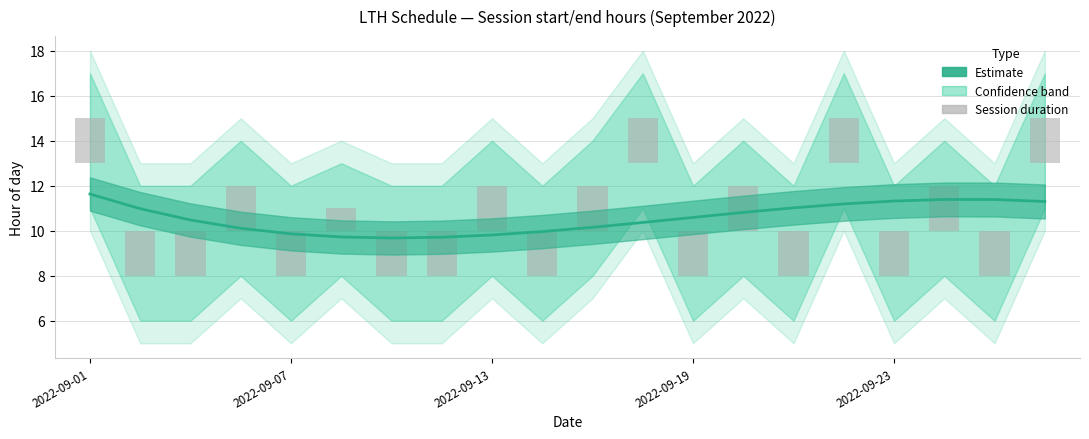

Between 15 and 19, which series saw the biggest shift?

Estimate (smoothed midpoint)